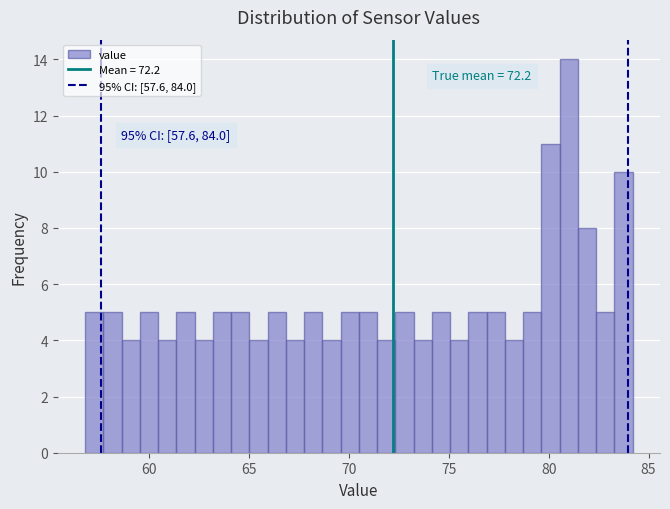

Read against the x-axis, roughly where is the centre of the tallest bar?

81.0